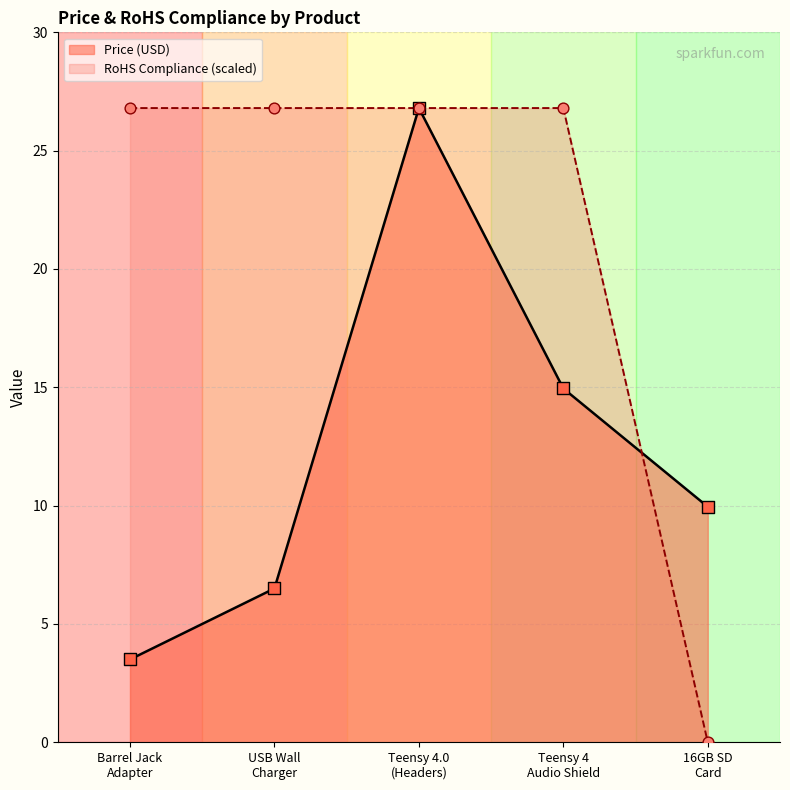

At how many categories does at least one series exceed 26?

4